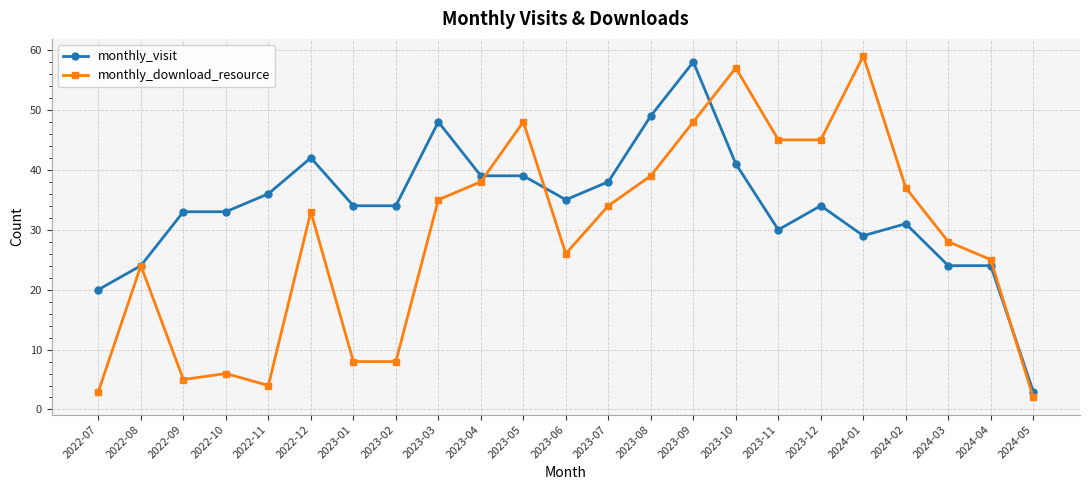

Count the number of categories in the chart.

23